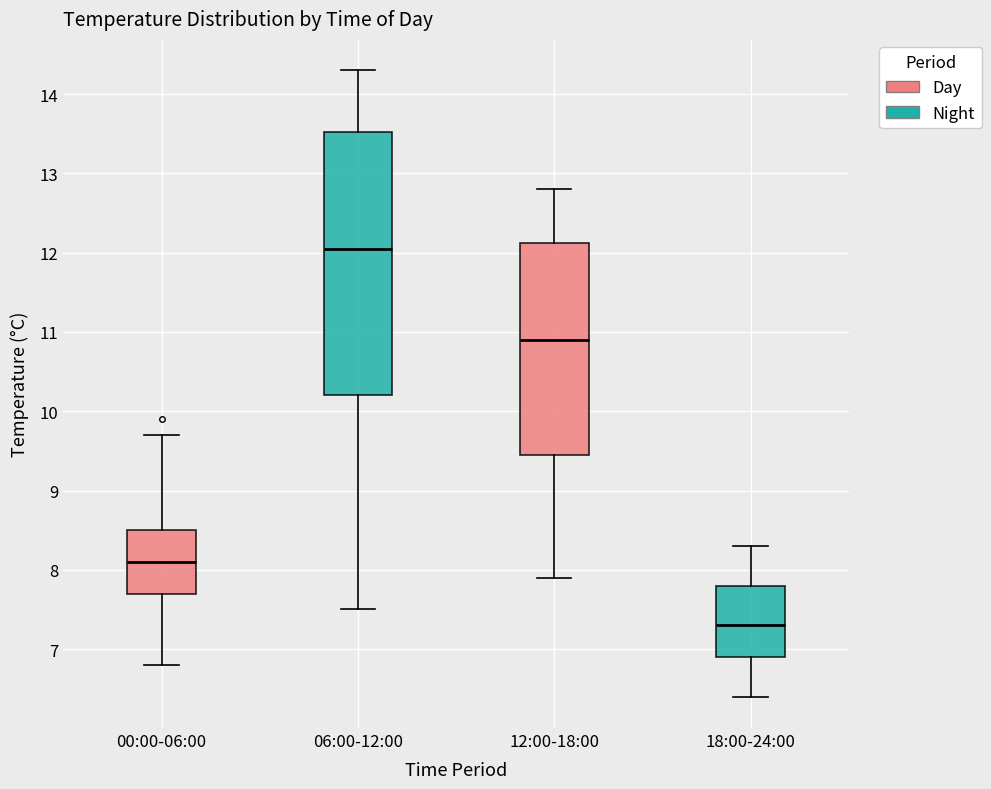

Reading left to right, read every box against the y-axis: the position of its median line, the range the box covers, and the ends of its whiskers. The values are not printed on the chart, so give them approximately, as read against the axis.

00:00-06:00: median 8.1, box 7.7 to 8.5, whiskers 6.8 to 9.7
06:00-12:00: median 12.1, box 10.2 to 13.5, whiskers 7.5 to 14.3
12:00-18:00: median 10.9, box 9.5 to 12.1, whiskers 7.9 to 12.8
18:00-24:00: median 7.3, box 6.9 to 7.8, whiskers 6.4 to 8.3